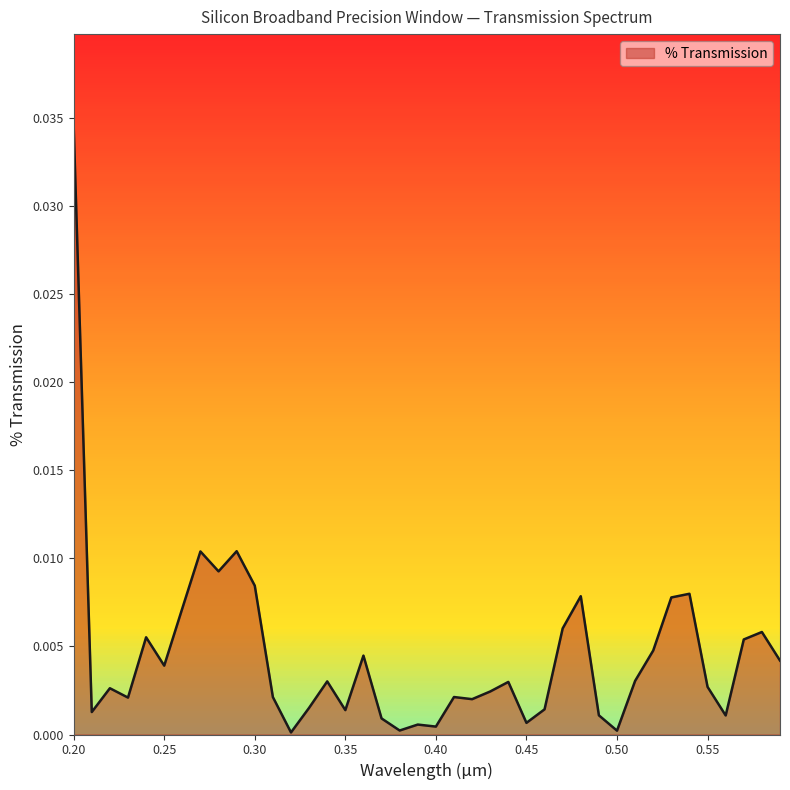

Does the chart have visible grid lines?

No